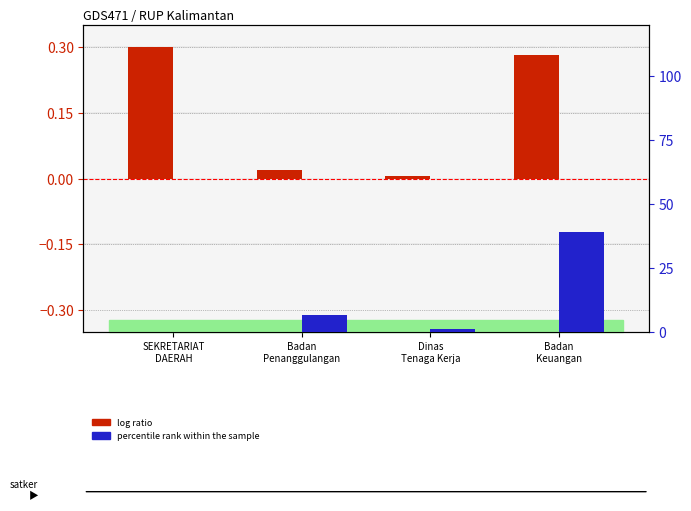

Is it true that log ratio equals 0.3 at SEKRETARIAT
DAERAH?

True